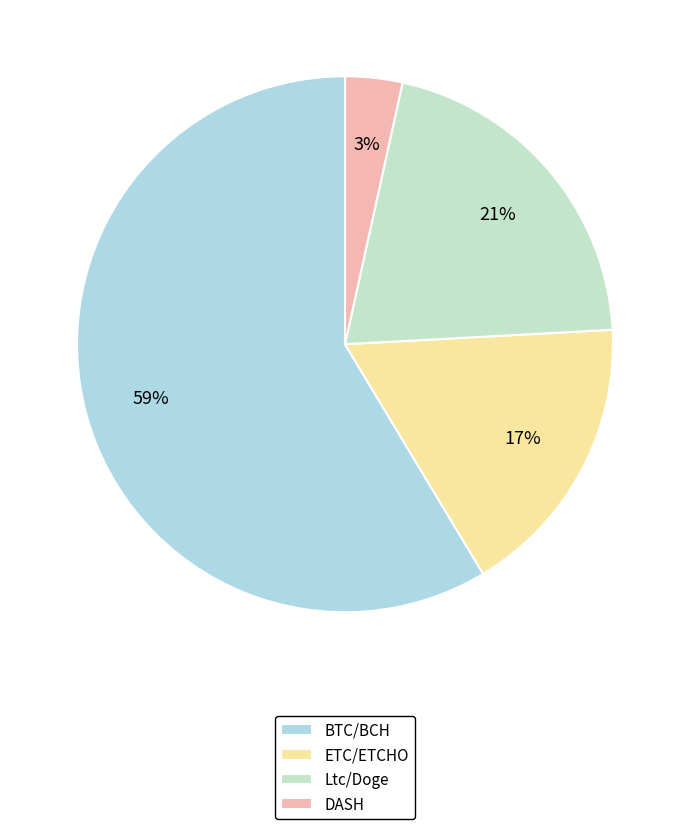

How many slices are in this pie chart?

4